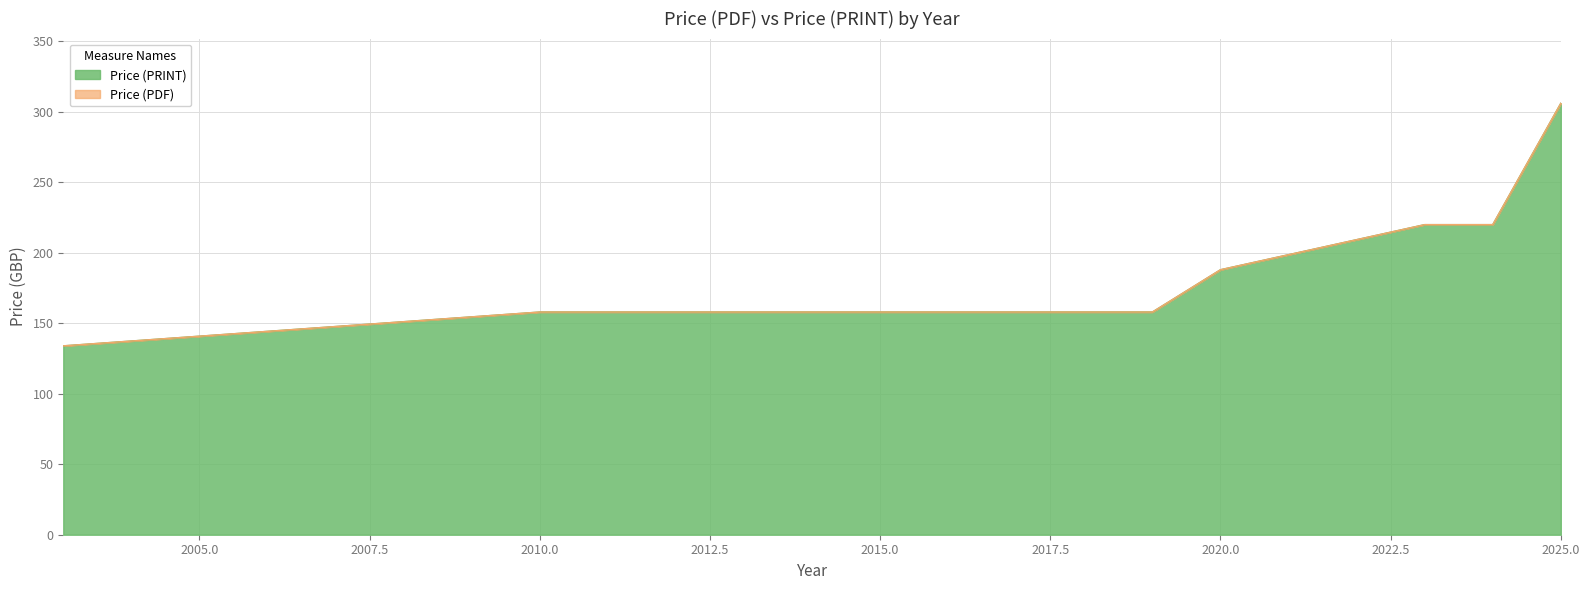

What is the highest value of the Price (PRINT) series?

306.1